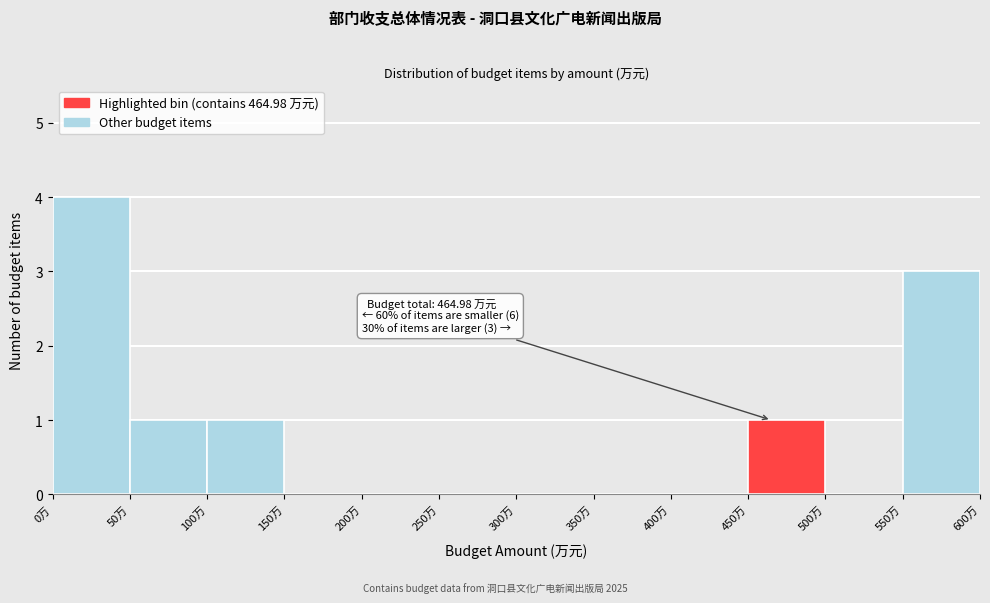

Over which range of the x-axis is the bar tallest?

0 to 50